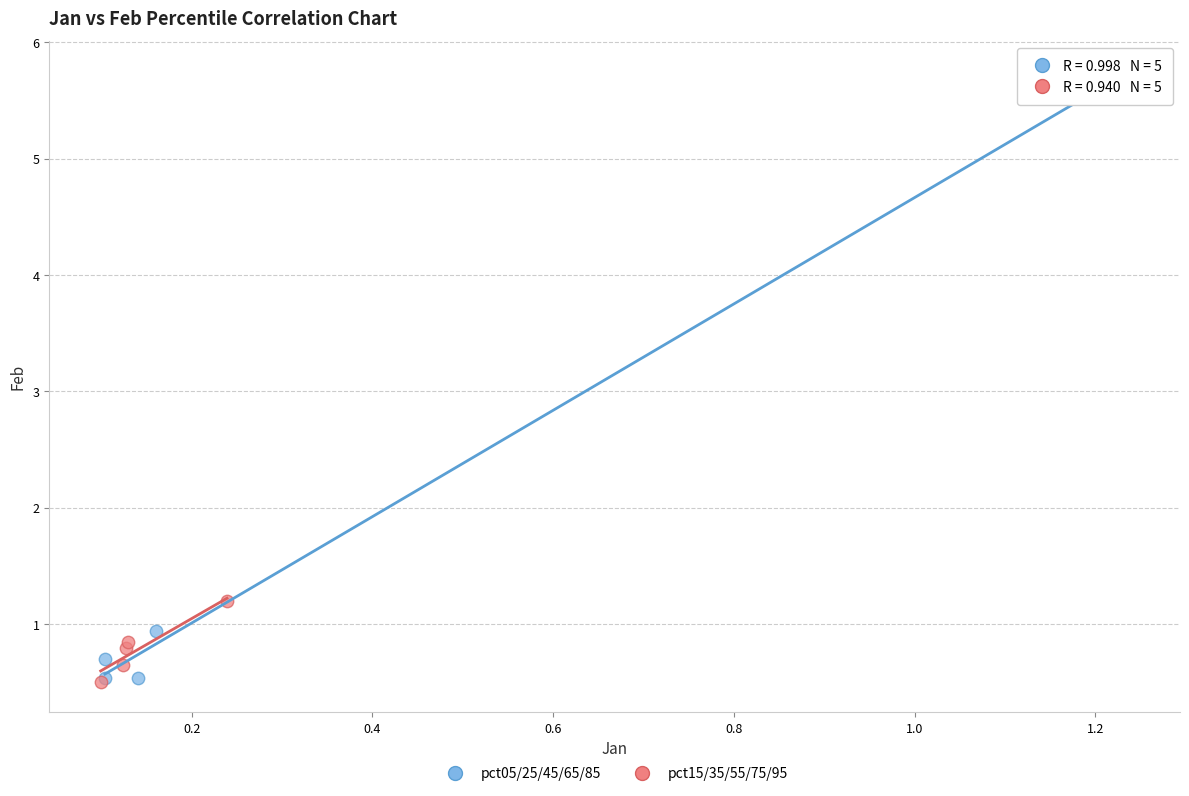

Which series contains the highest Y value?

pct05/25/45/65/85